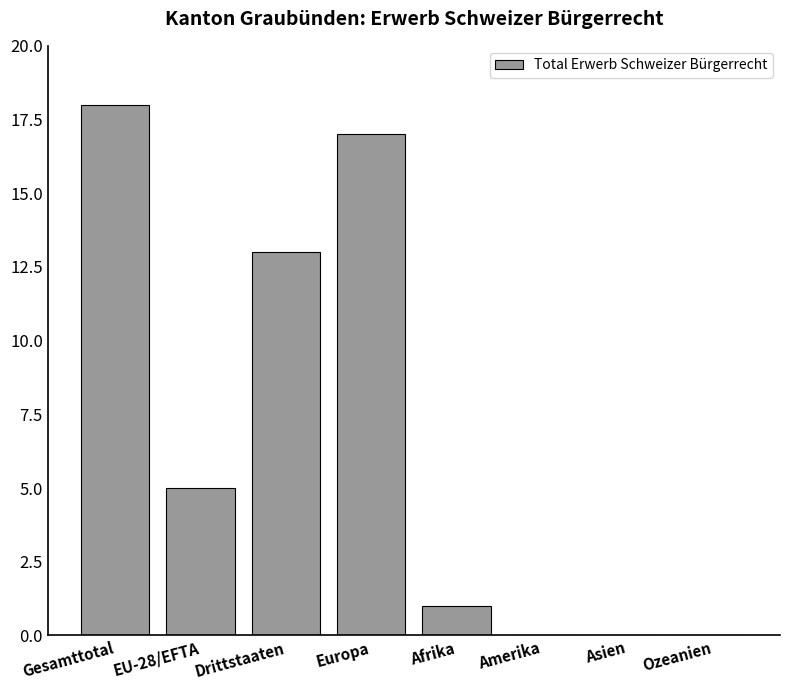

Reading right to left, transcribe all the data shown in this chart.

0	0	0	1	17	13	5	18